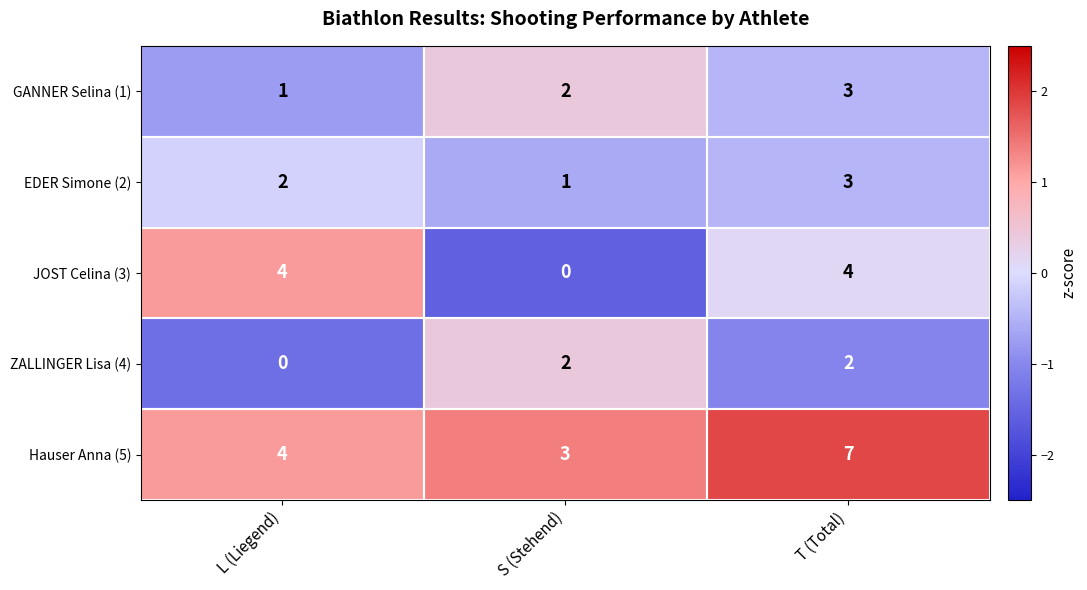

What is the sum of the GANNER Selina (1) values at S (Stehend) and L (Liegend)?

3